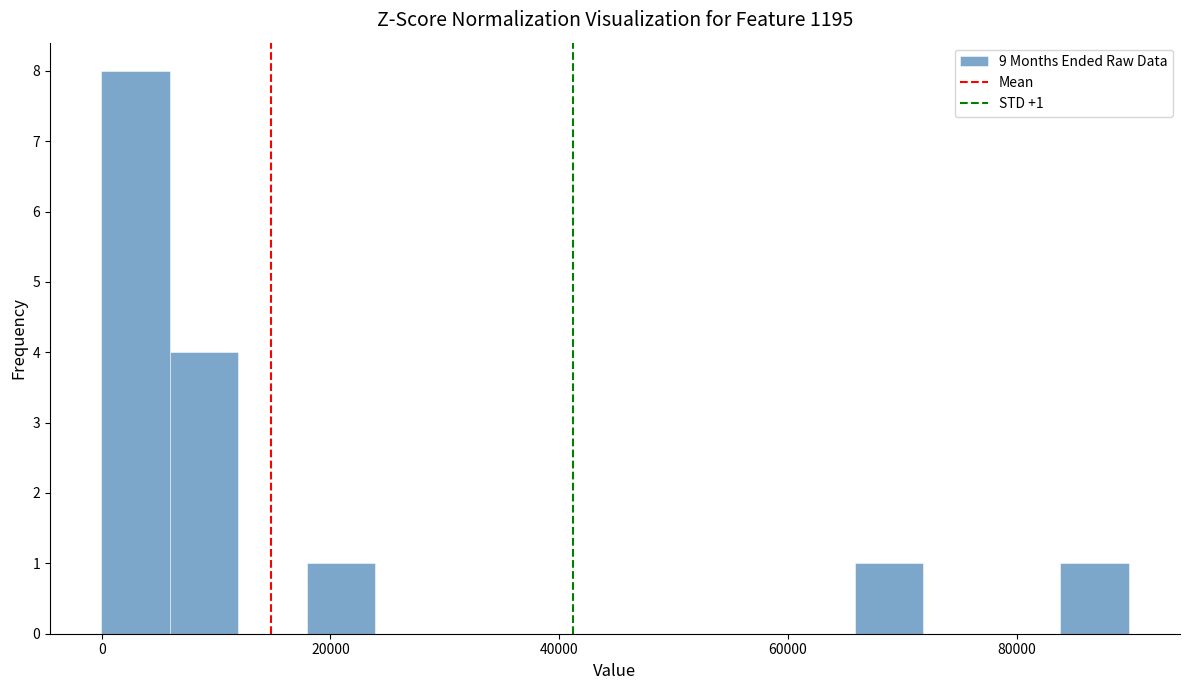

Read against the x-axis, roughly where is the centre of the tallest bar?

2000